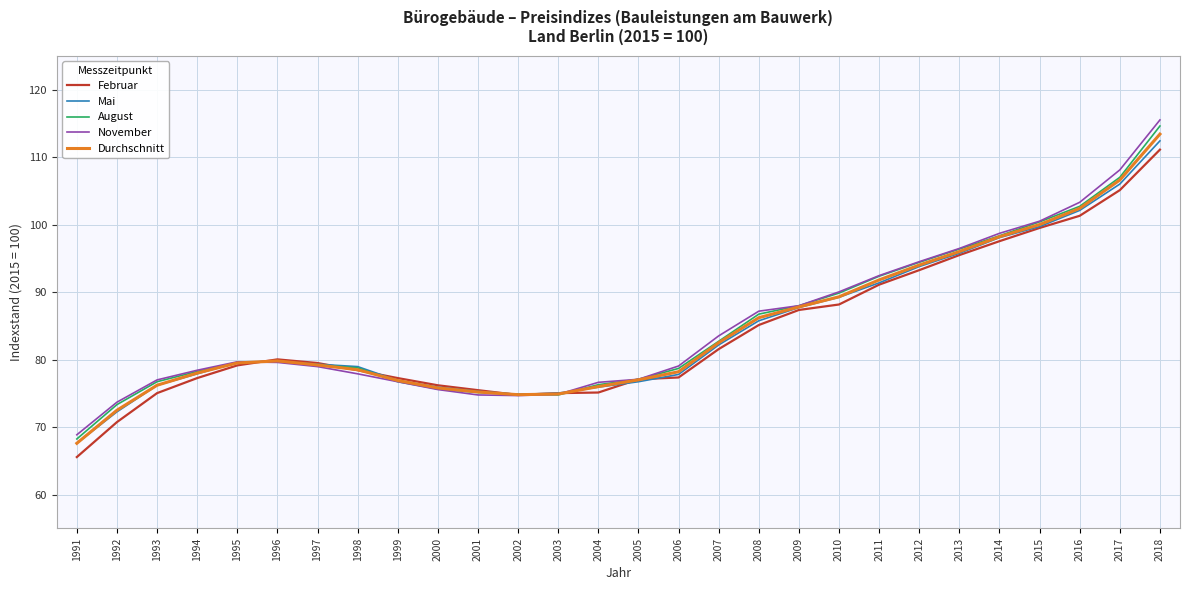

What is the total value across all series at 2011?

459.1